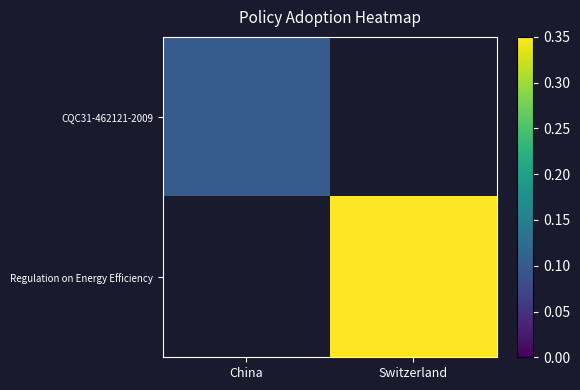

What value does the CQC31-462121-2009 series have at China?

0.1